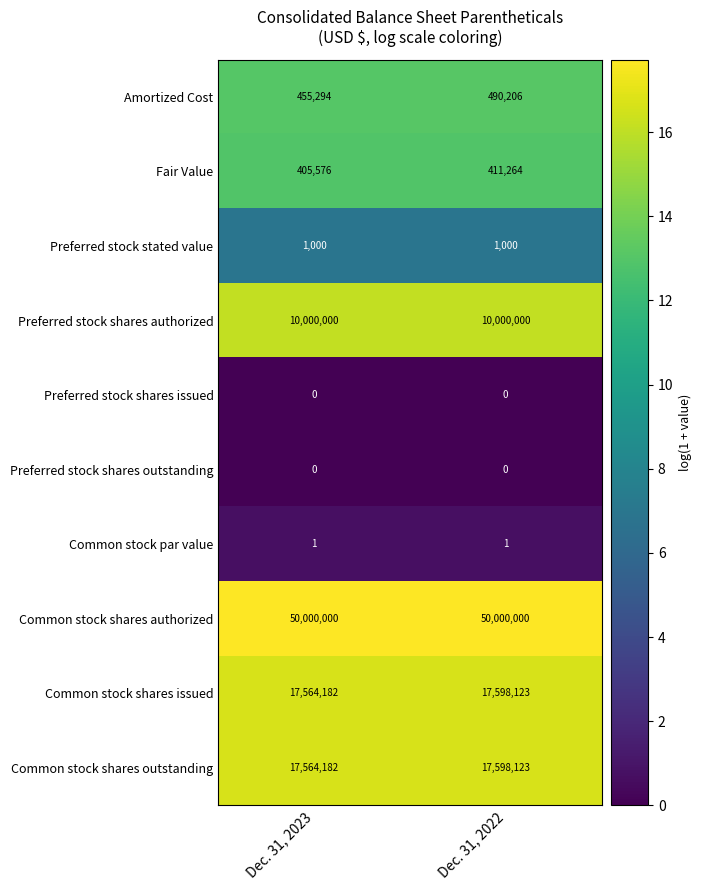

Reading left to right, extract all data points from this chart.

Amortized Cost: 455294	490206
Fair Value: 405576	411264
Preferred stock stated value: 1000	1000
Preferred stock shares authorized: 10000000	10000000
Preferred stock shares issued: 0	0
Preferred stock shares outstanding: 0	0
Common stock par value: 1	1
Common stock shares authorized: 50000000	50000000
Common stock shares issued: 17564182	17598123
Common stock shares outstanding: 17564182	17598123